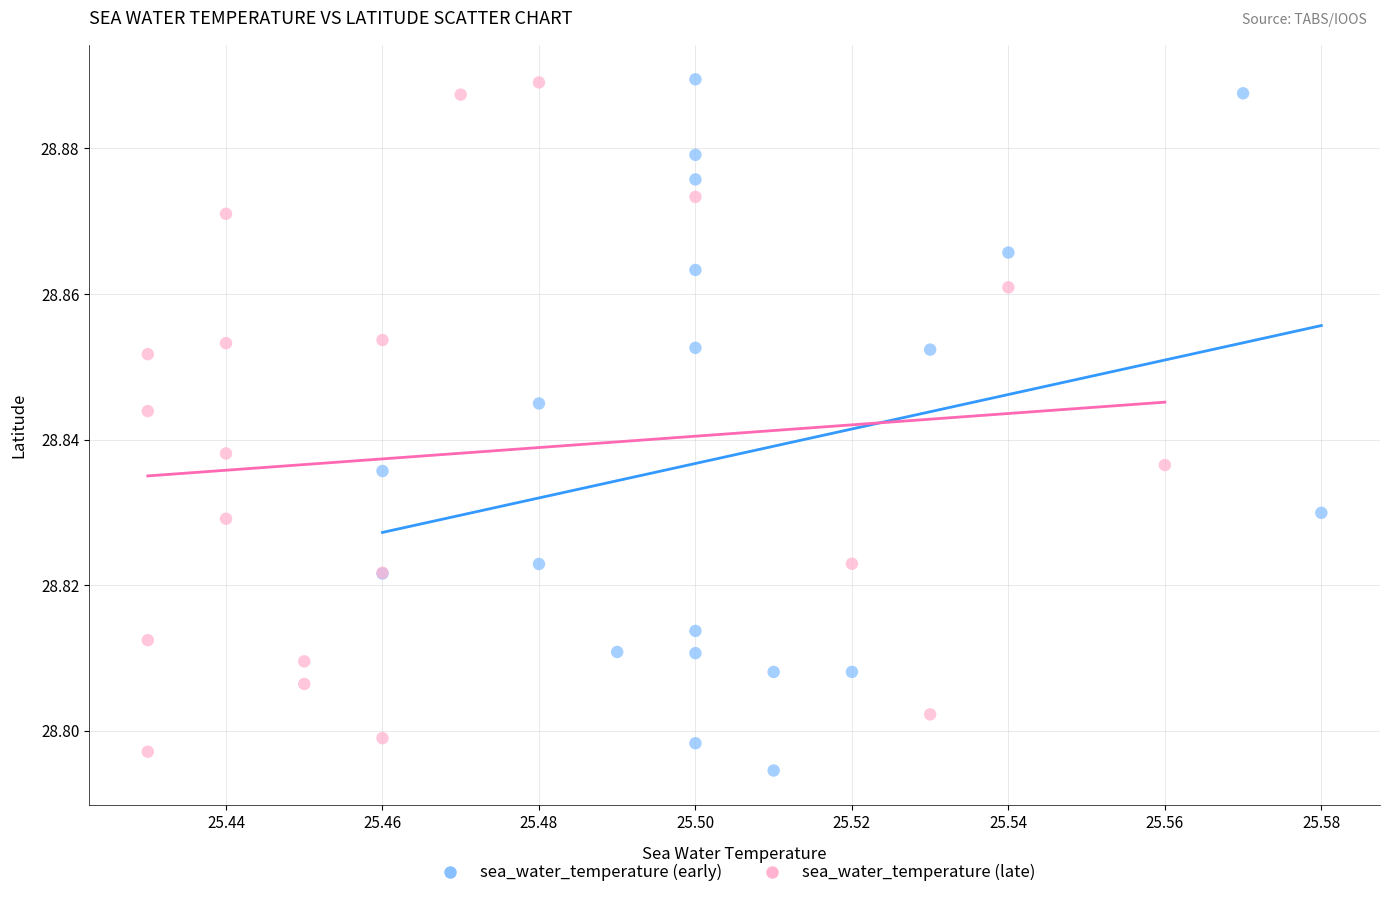

What are all the series names shown in the legend?

sea_water_temperature (early), sea_water_temperature (late)